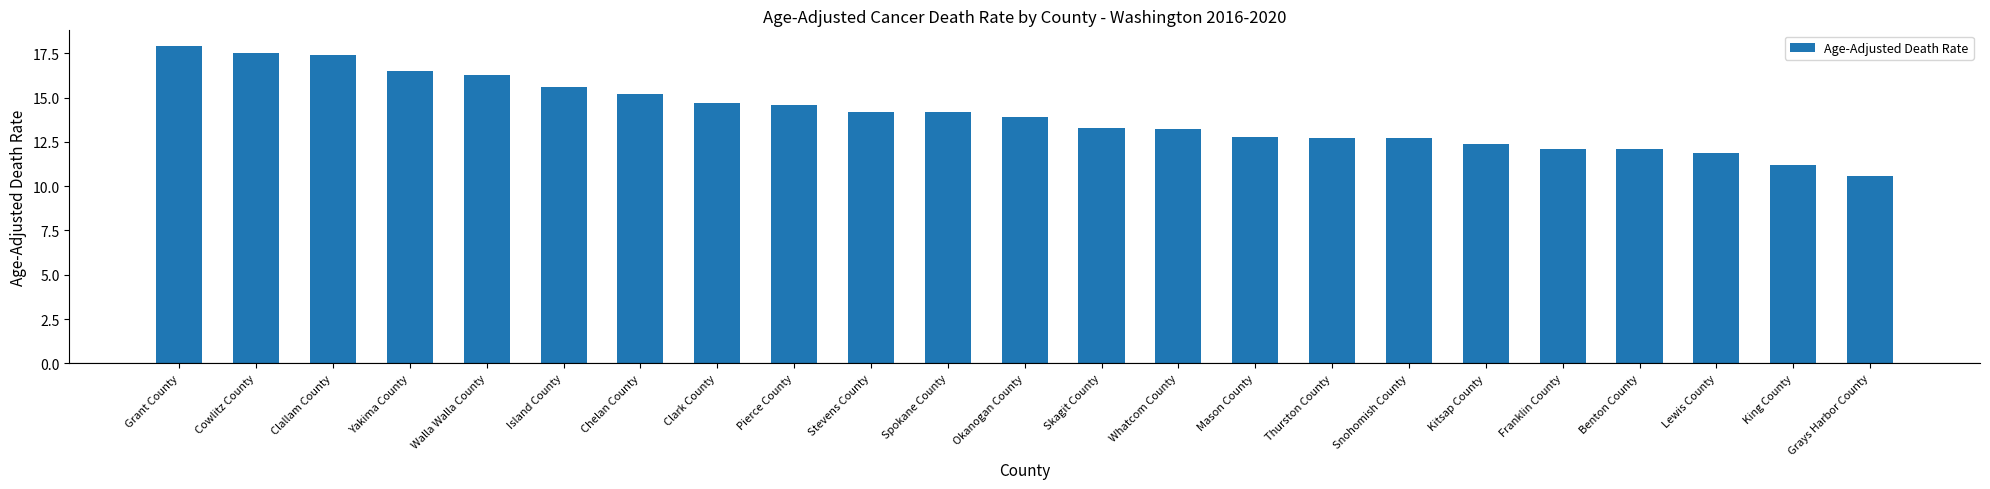

What is the value of the 4th bar from the left?

16.5